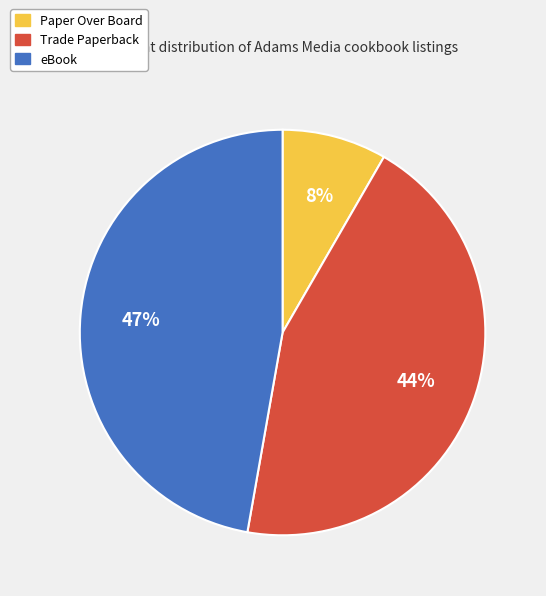

The eBook slice represents 47% of the pie. True or false?

True